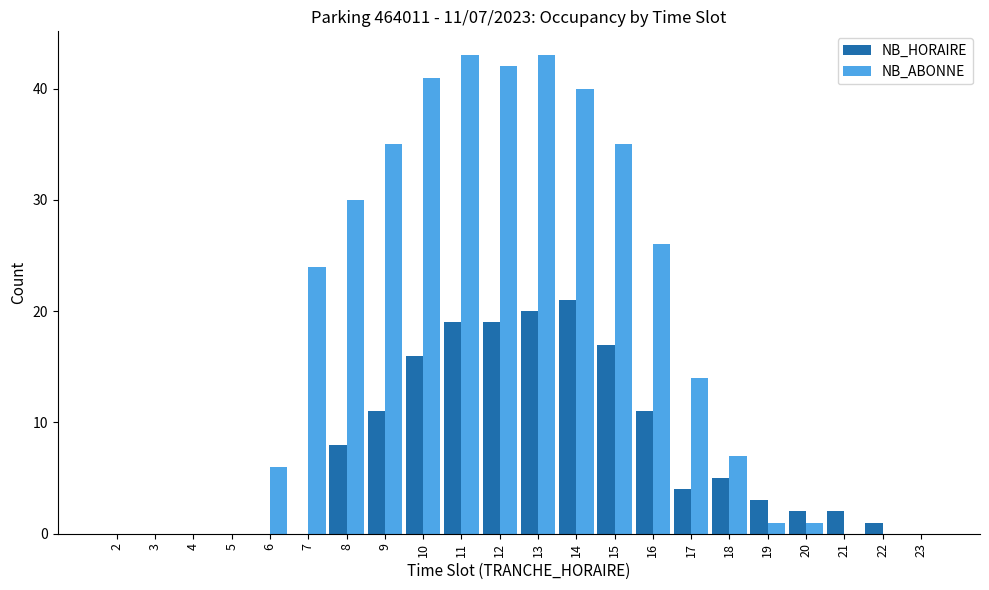

The value of NB_HORAIRE at 23 is 0. True or false?

True